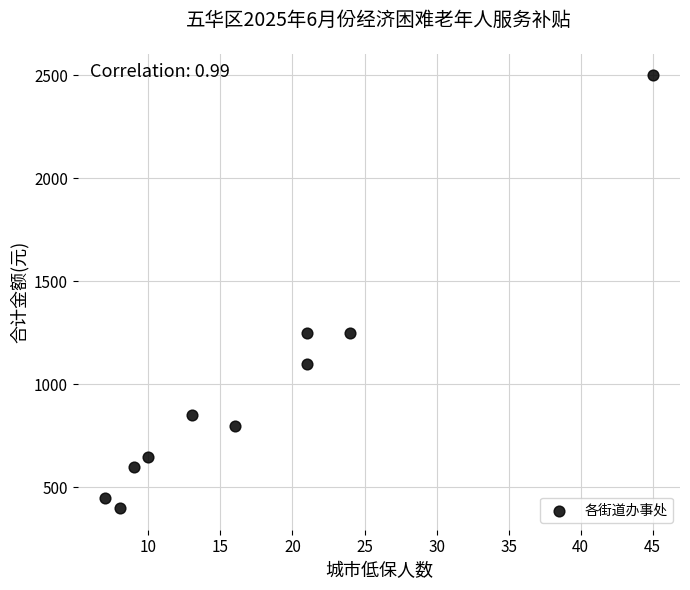

What is the range of X values (max minus min)?

38